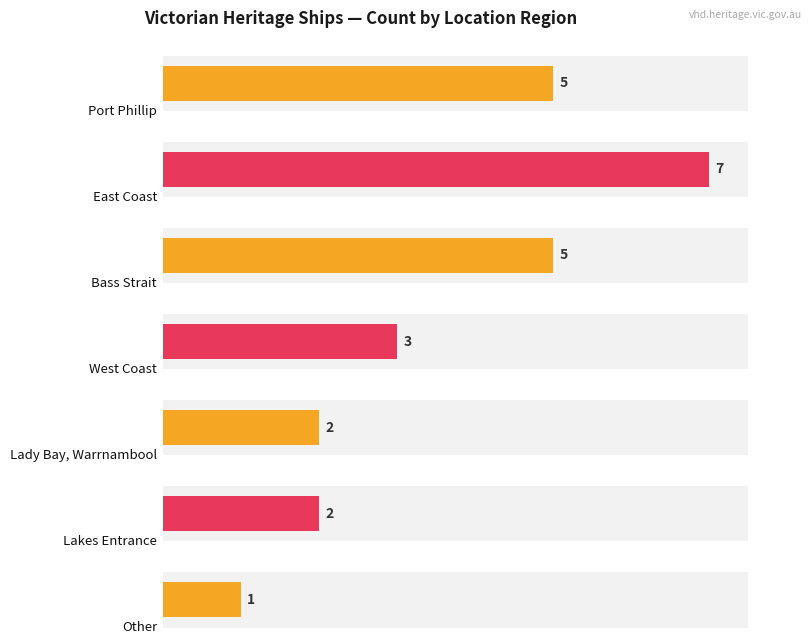

Which category has the highest value across all series?

East Coast